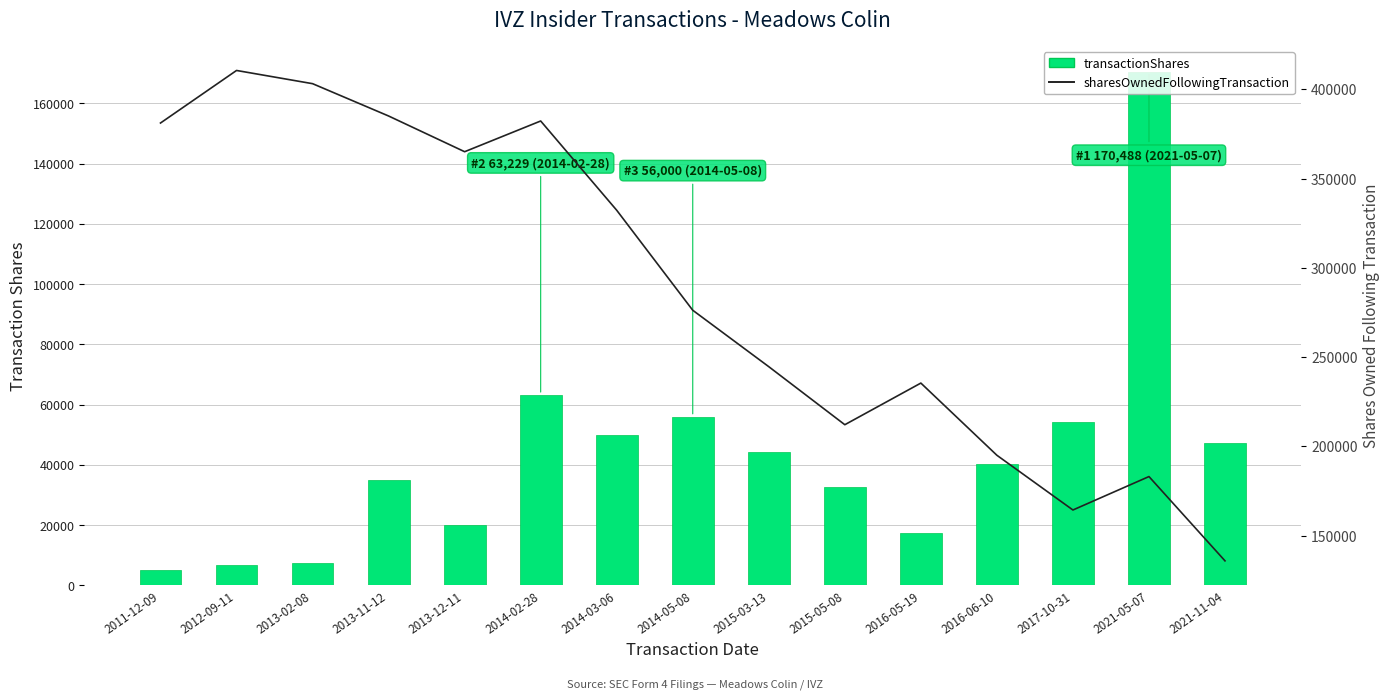

List the series in order of their overall mean, highest first.

sharesOwnedFollowingTransaction, transactionShares